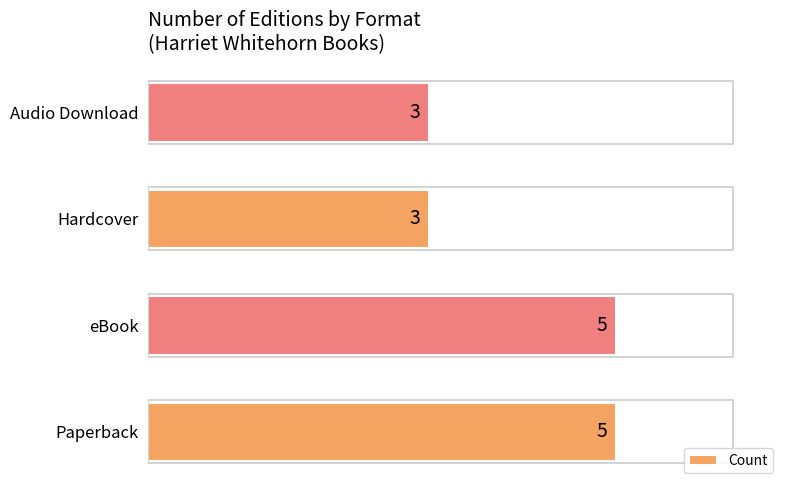

What is the maximum value shown in the chart?

5